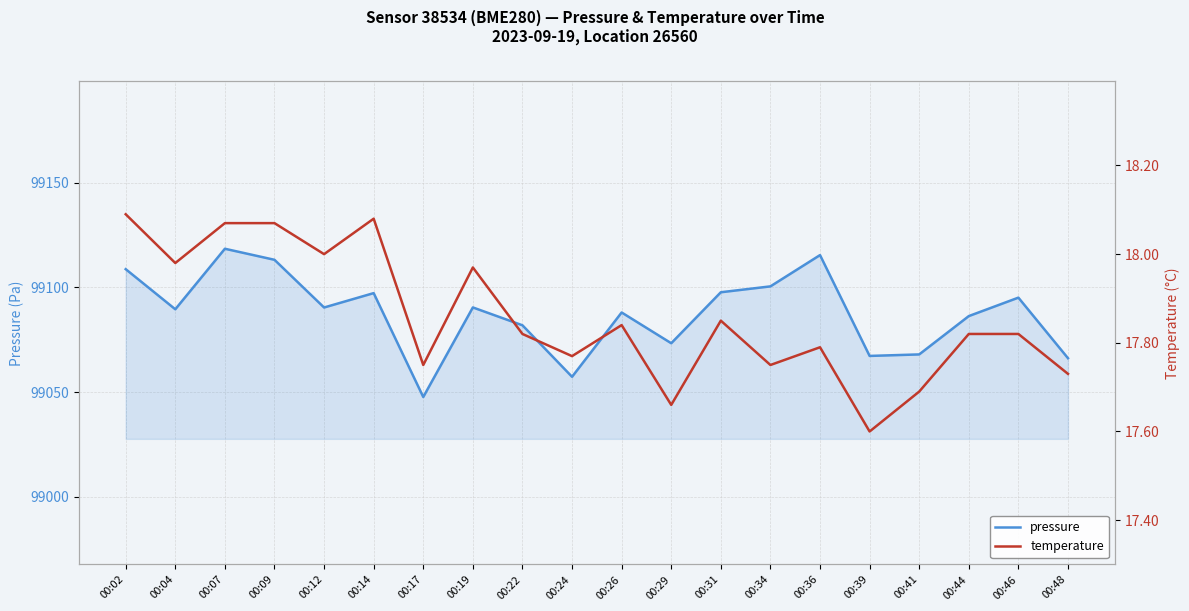

Is this an area chart (filled region under the line)?

No